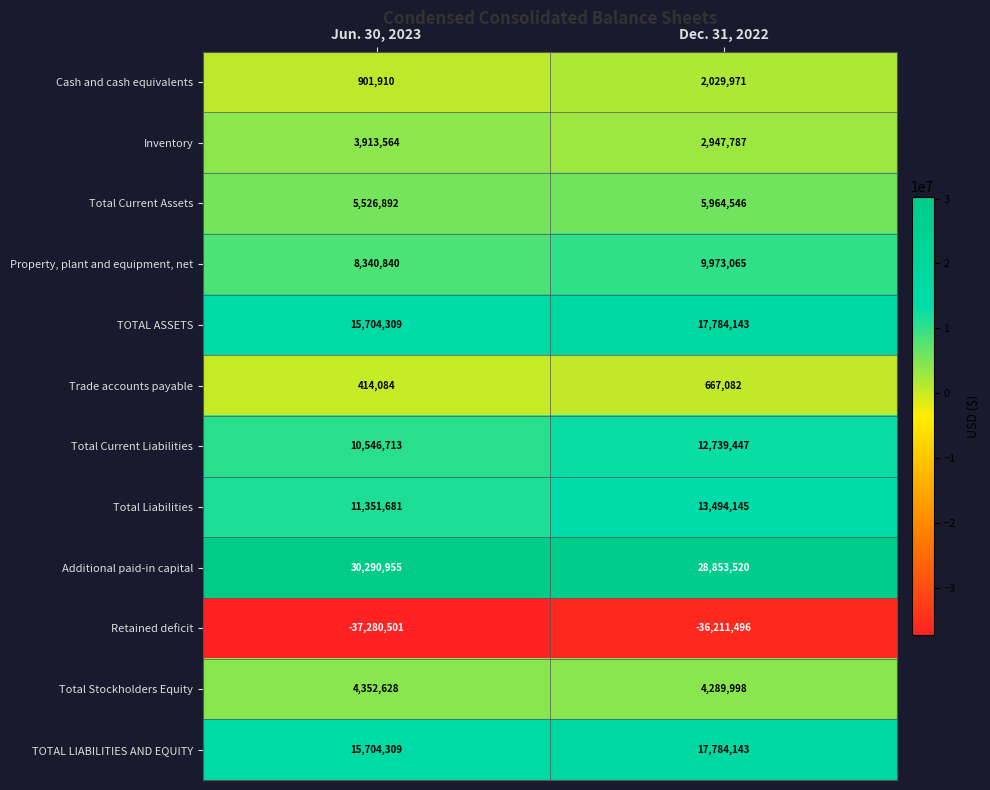

What is the greatest value displayed?

30290955